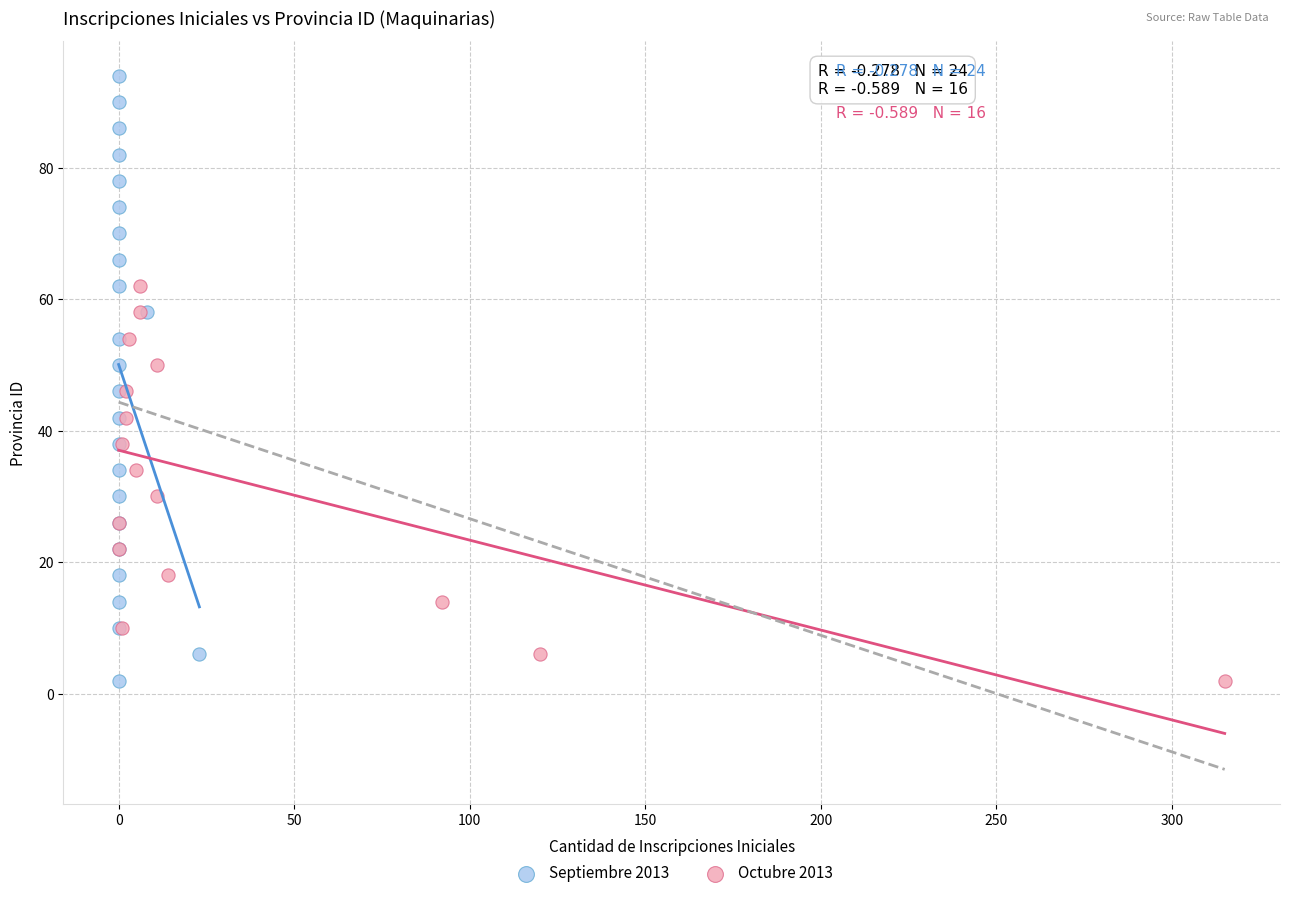

Which series has the largest Y range (max minus min)?

Septiembre 2013